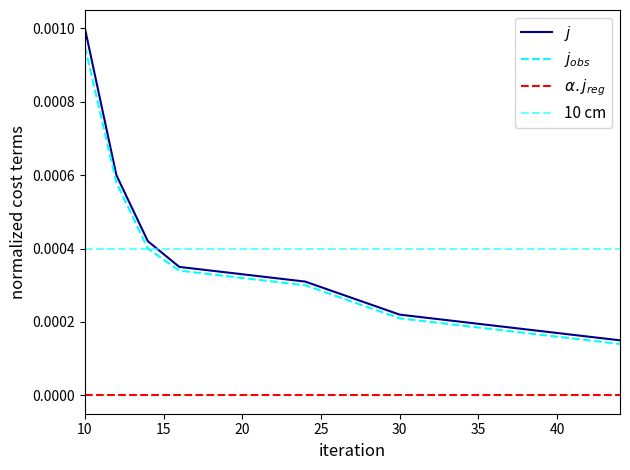

Which series has the largest total across all categories?

10 cm